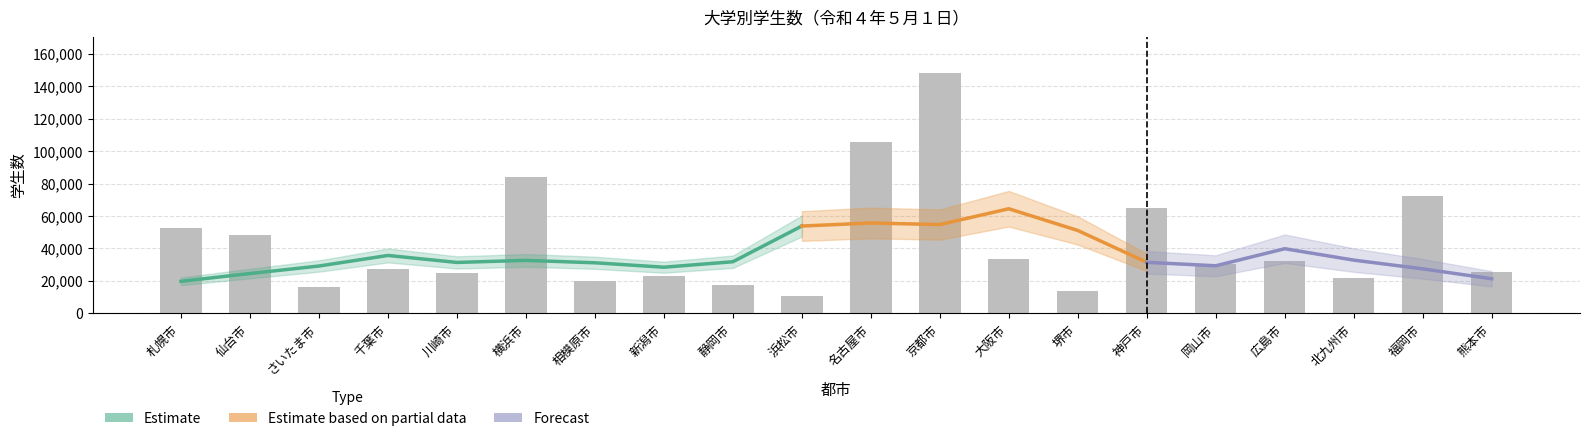

What is the maximum value shown in the chart?

148315